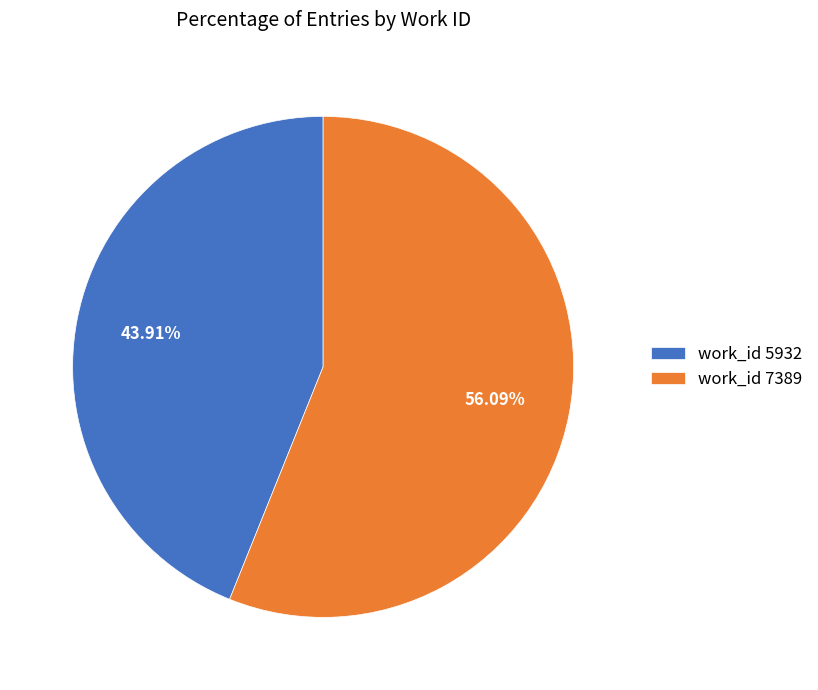

Does work_id 5932 represent more than half of the total?

No